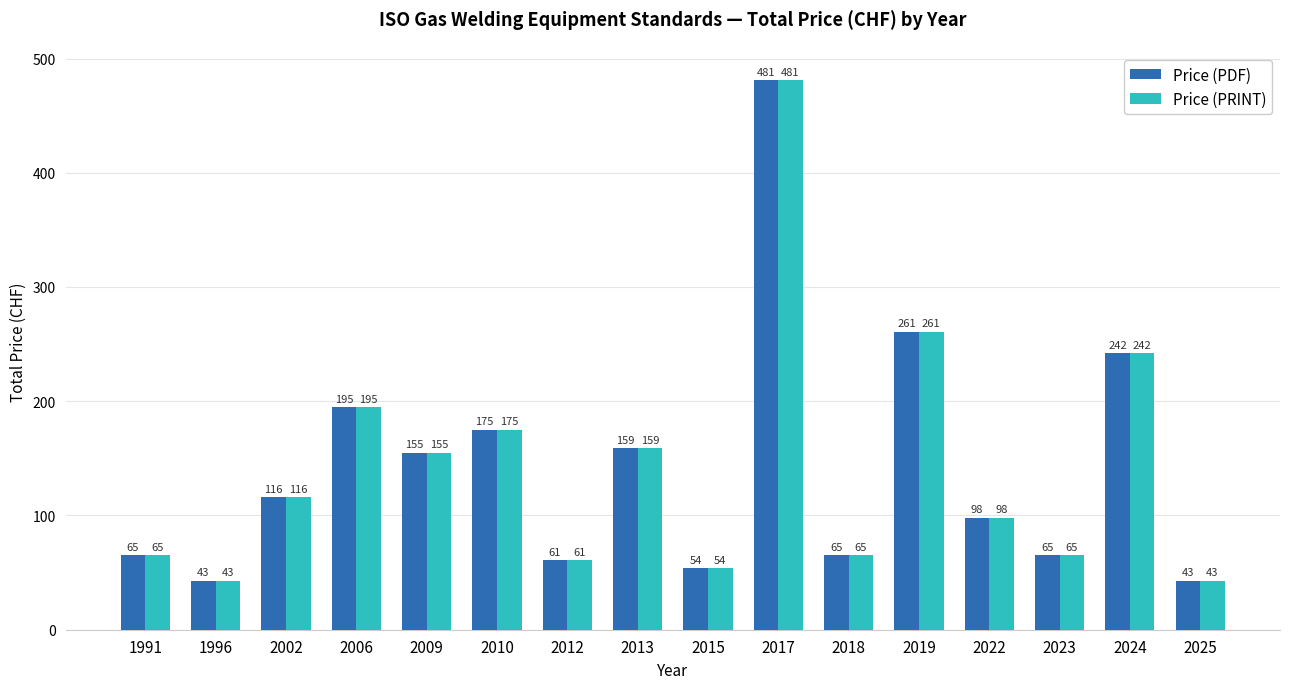

True or false: Price (PRINT) has a value of 155 at 2009.

True